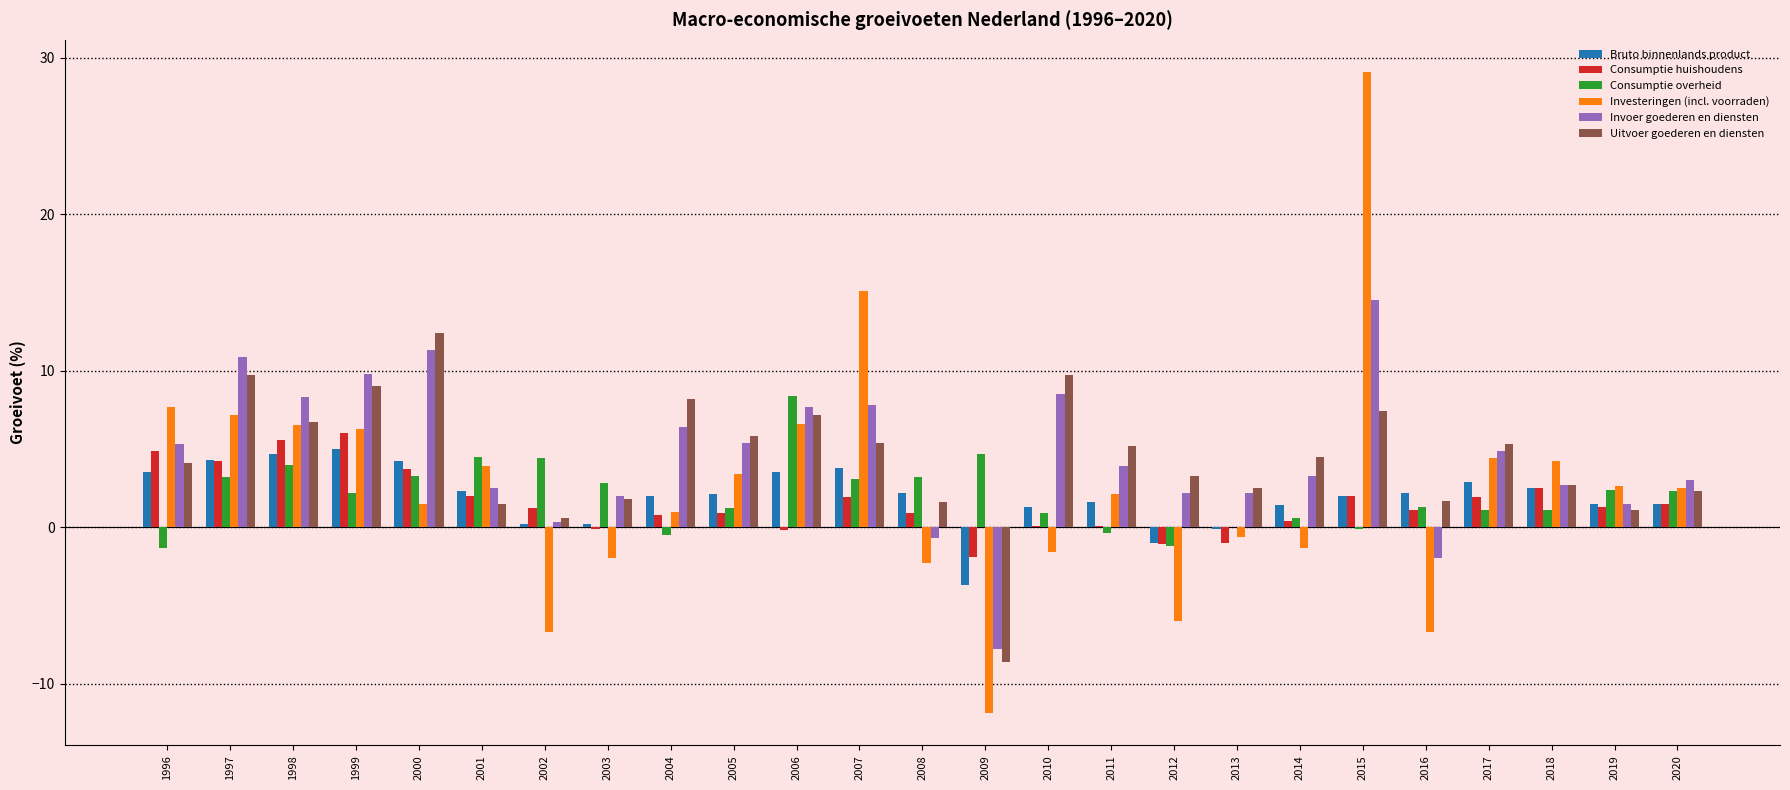

How many groups of bars are there?

25